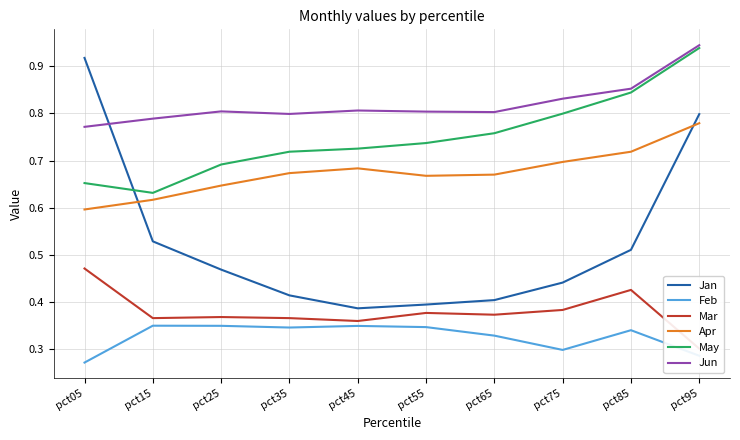

What is the sum of all Feb values?

3.3